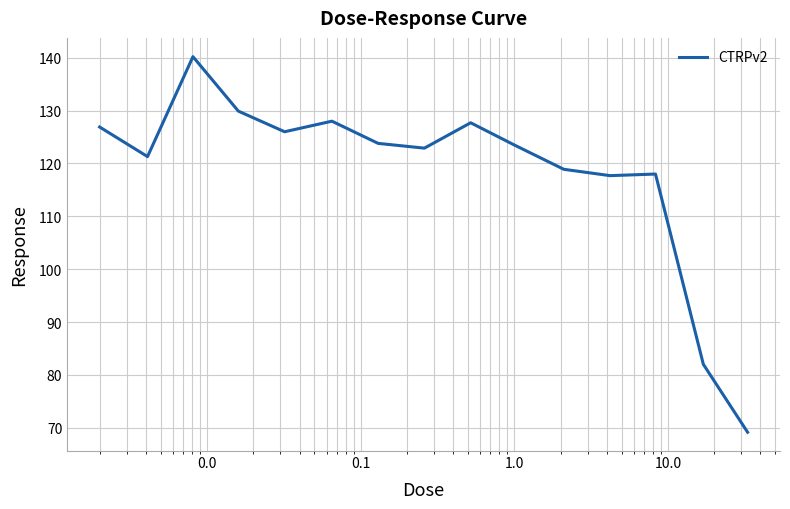

What is the difference between the maximum and minimum values?

71.0